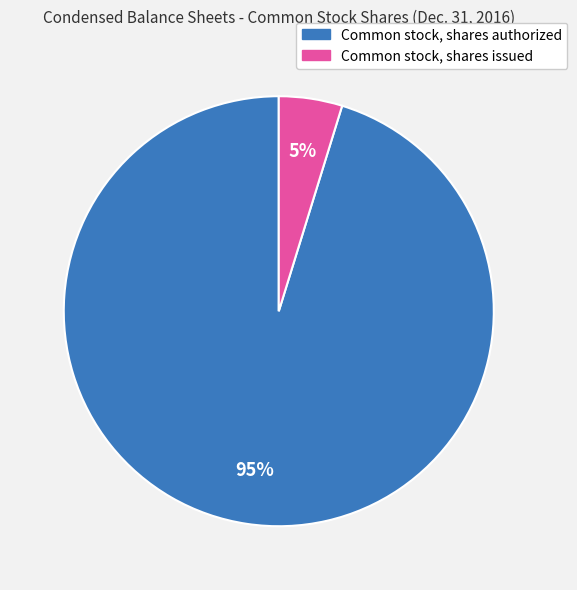

Do Common stock, shares issued and Common stock, shares authorized together represent more than half of the pie?

Yes